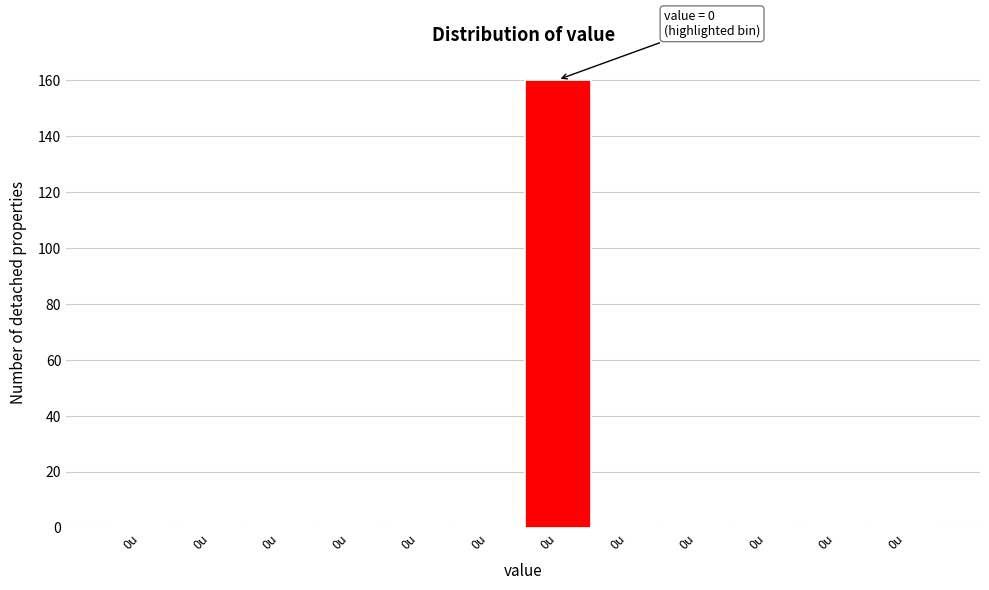

Are the bars horizontal?

No